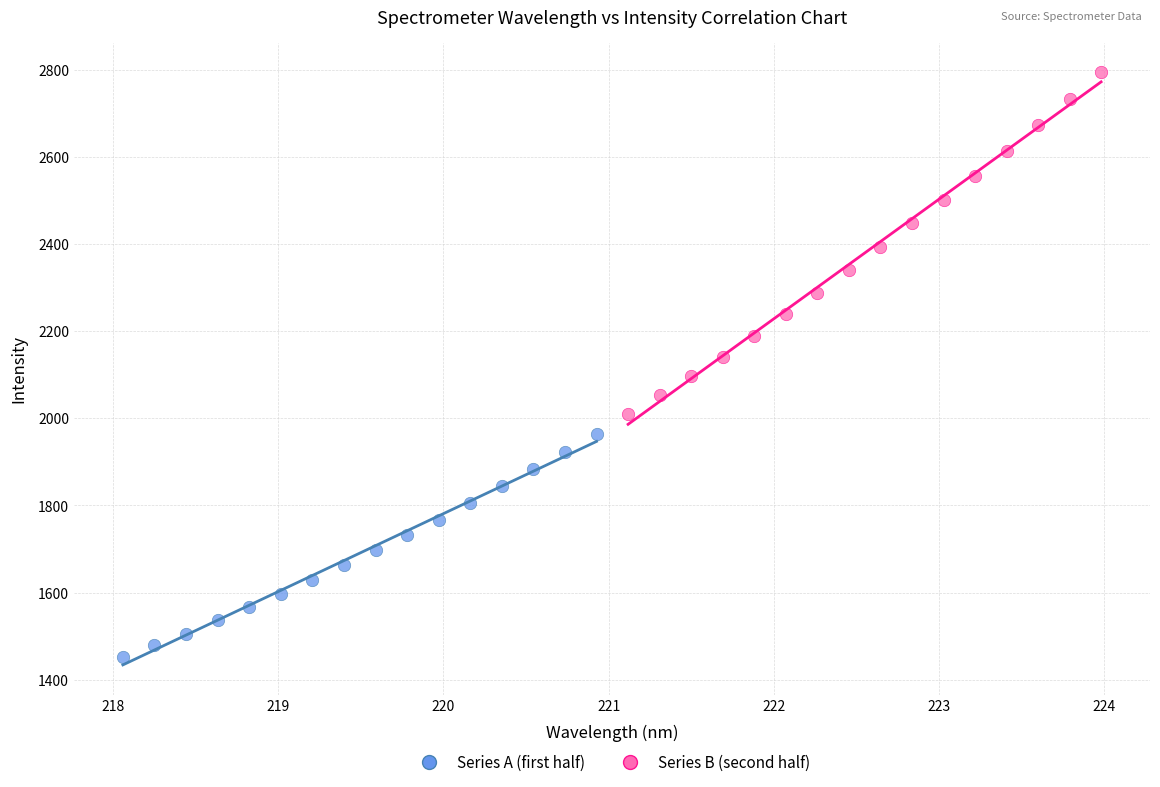

Which series contains the highest Y value?

Series B (second half)